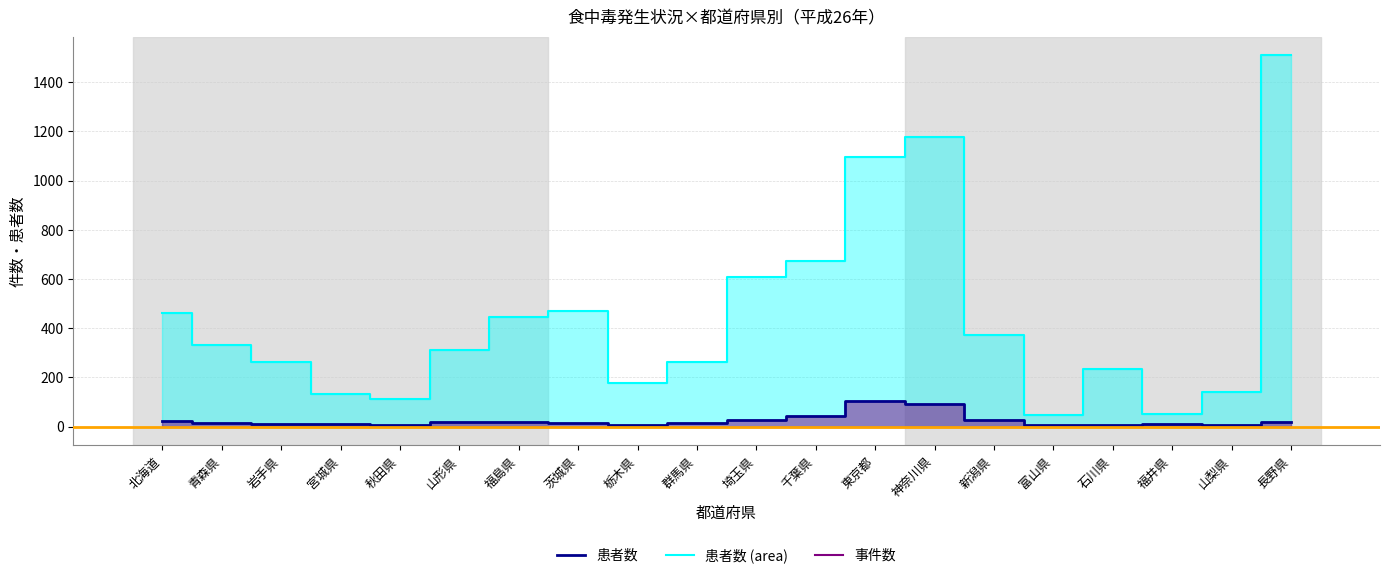

What is the sum of the 事件数 values at 埼玉県 and 石川県?

37